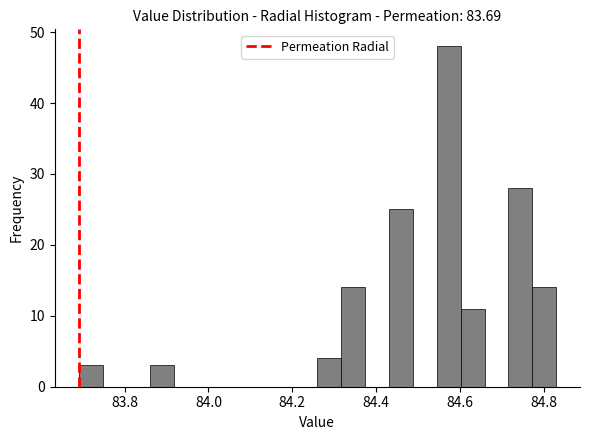

Read against the x-axis, roughly where is the centre of the tallest bar?

84.58